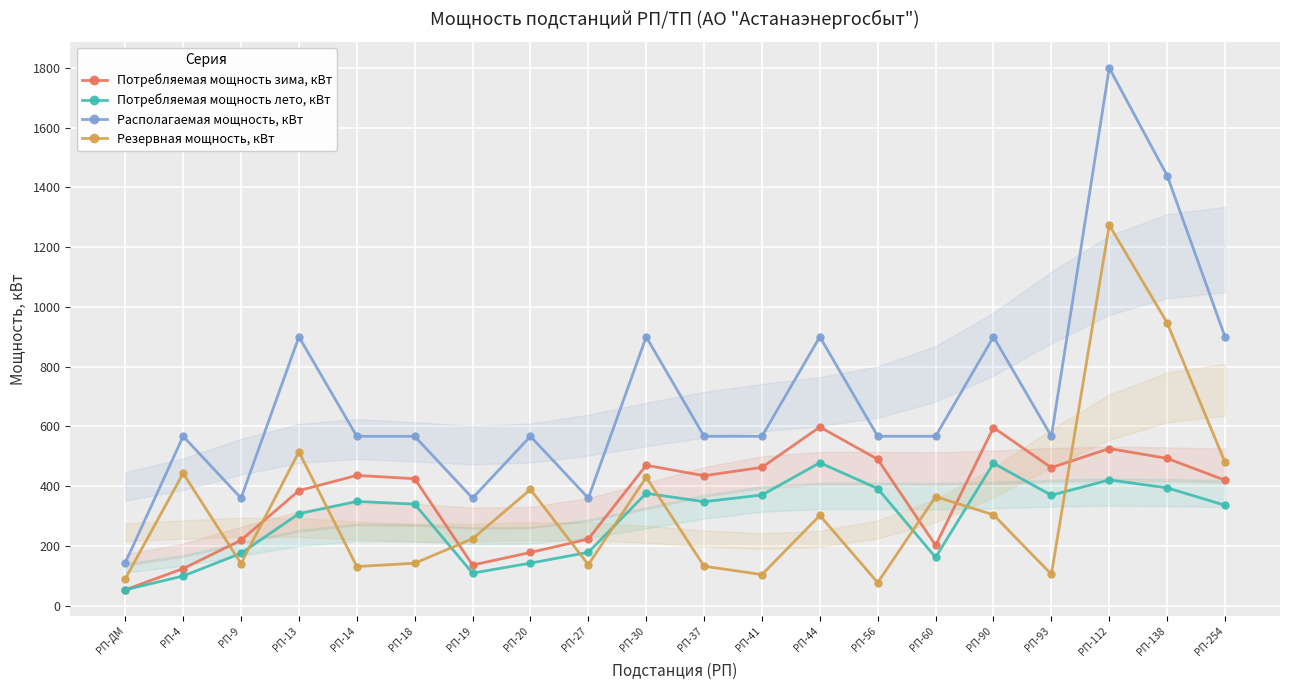

What is the difference between the maximum and minimum values in the Потребляемая мощность зима, кВт series?

545.0